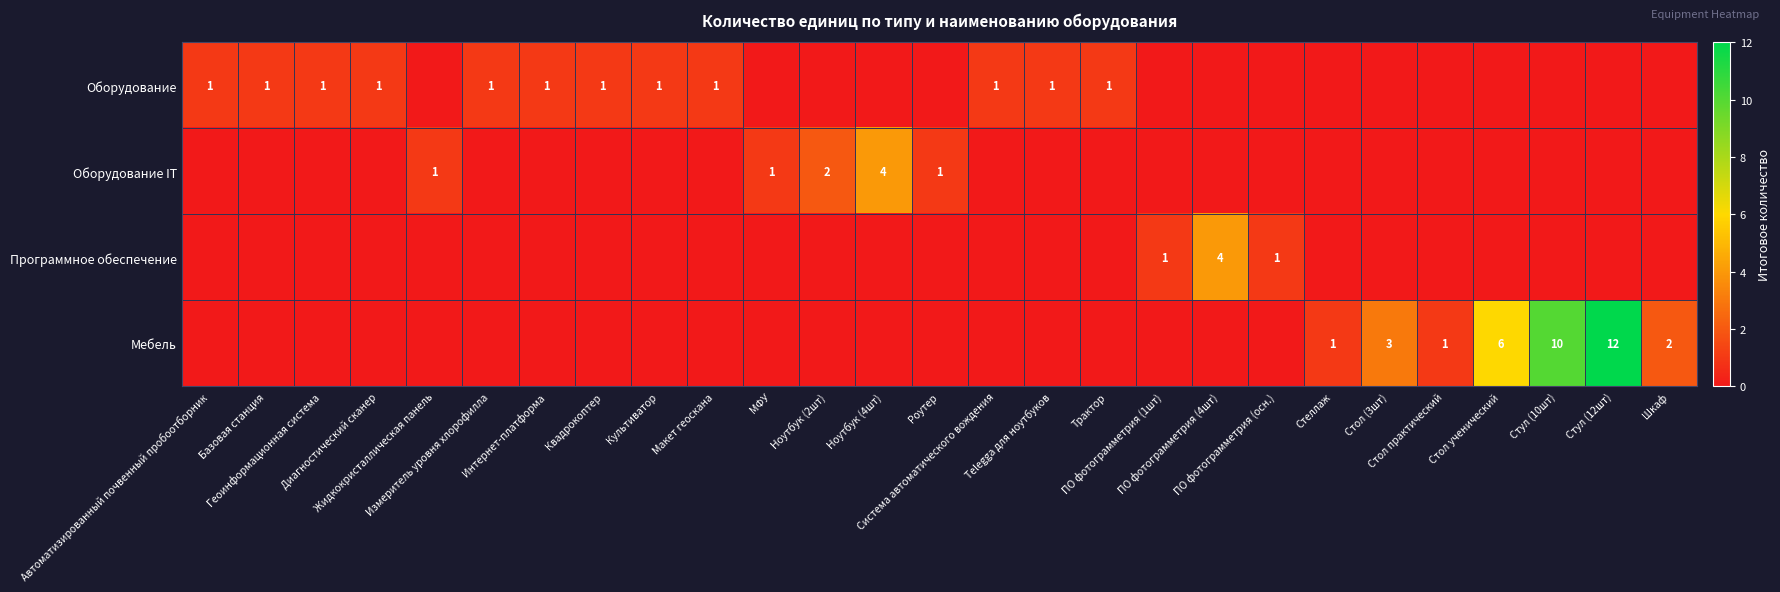

What is the spread (max minus min) of values at Ноутбук (4шт)?

4